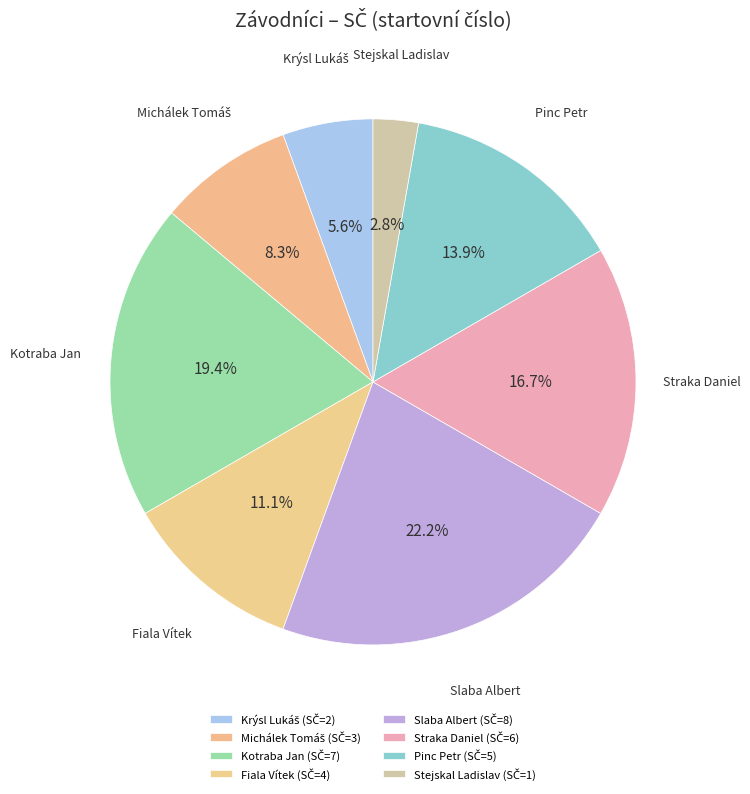

What portion of the pie excludes Kotraba Jan?

80.6%